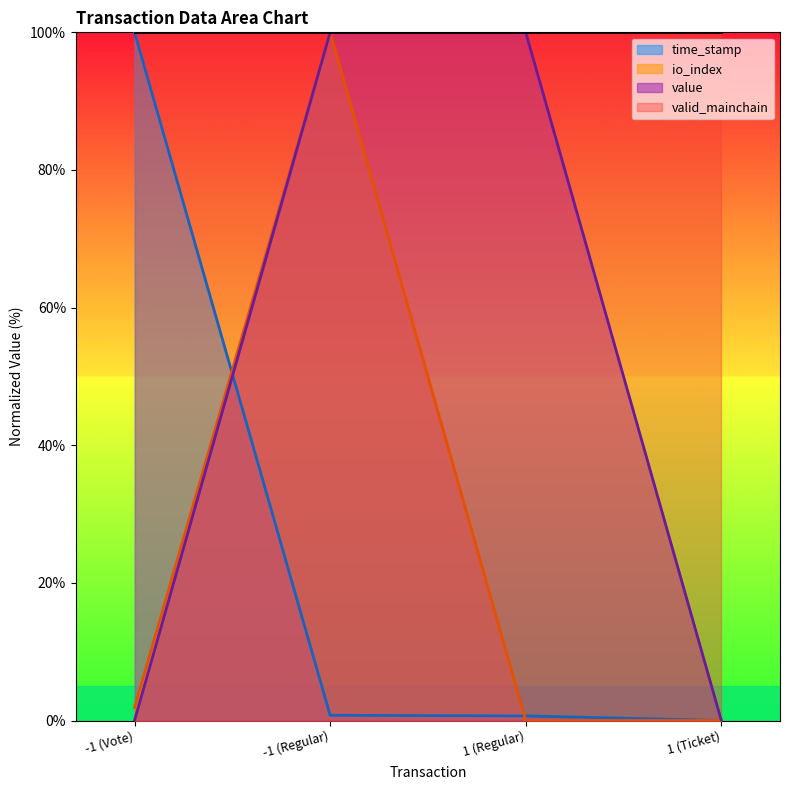

How many categories are shown in the chart?

4